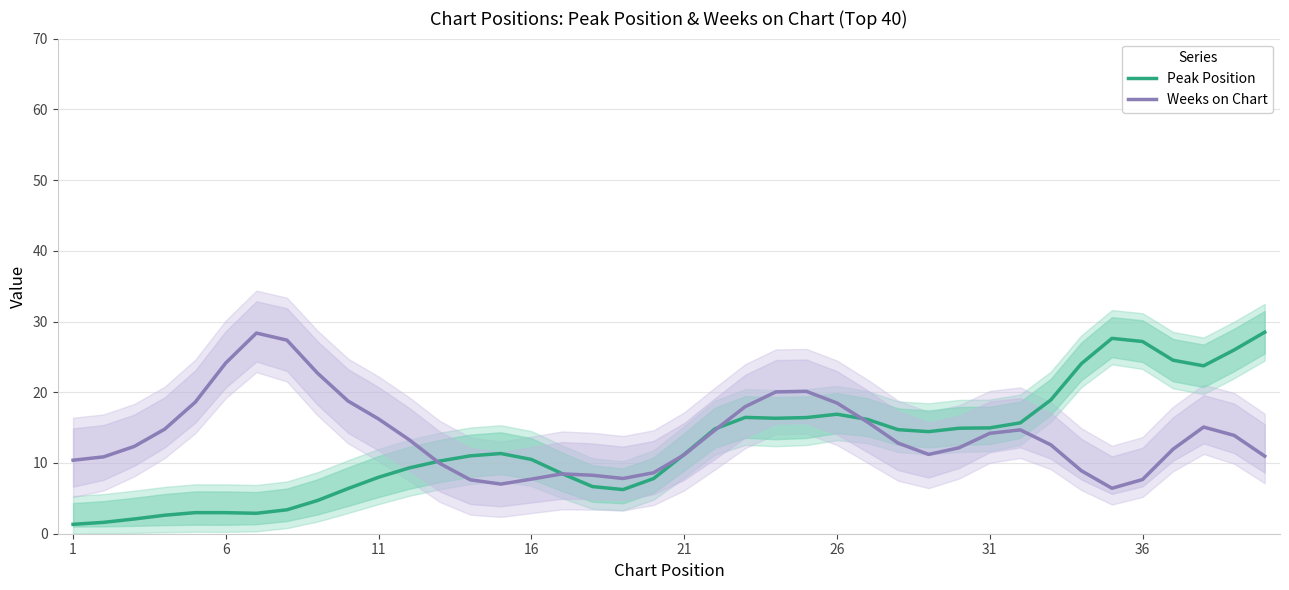

Does the chart have visible grid lines?

Yes